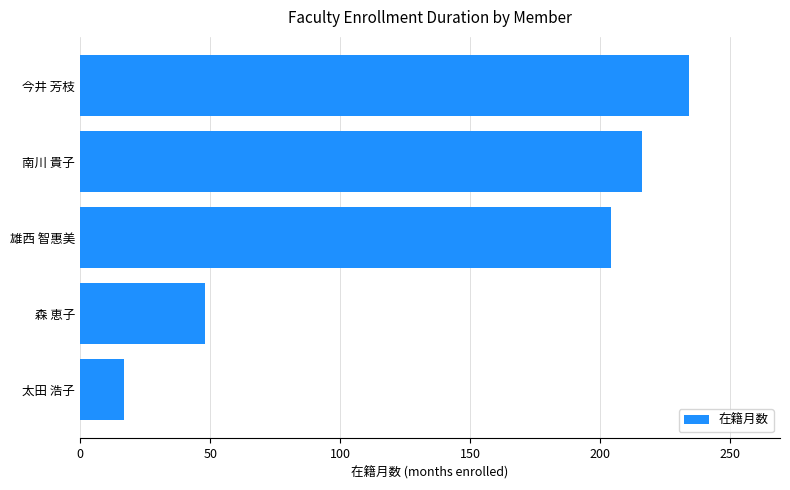

What is the ratio of the value at 今井 芳枝 to the value at 南川 貴子?

1.1